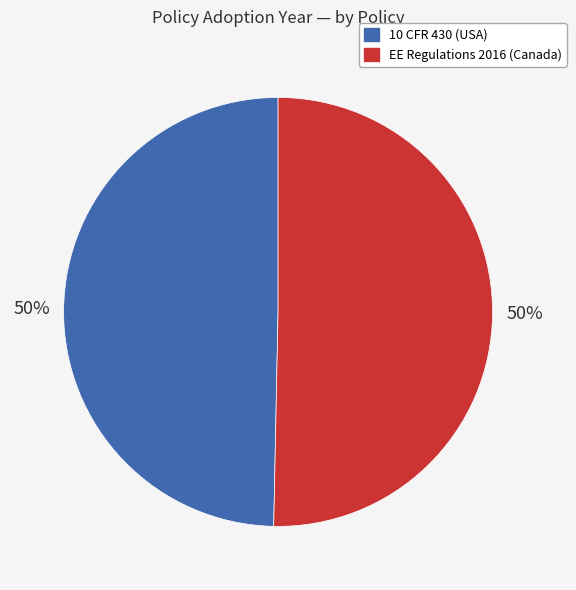

Combined, do EE Regulations 2016 (Canada) and 10 CFR 430 (USA) account for over 50%?

Yes